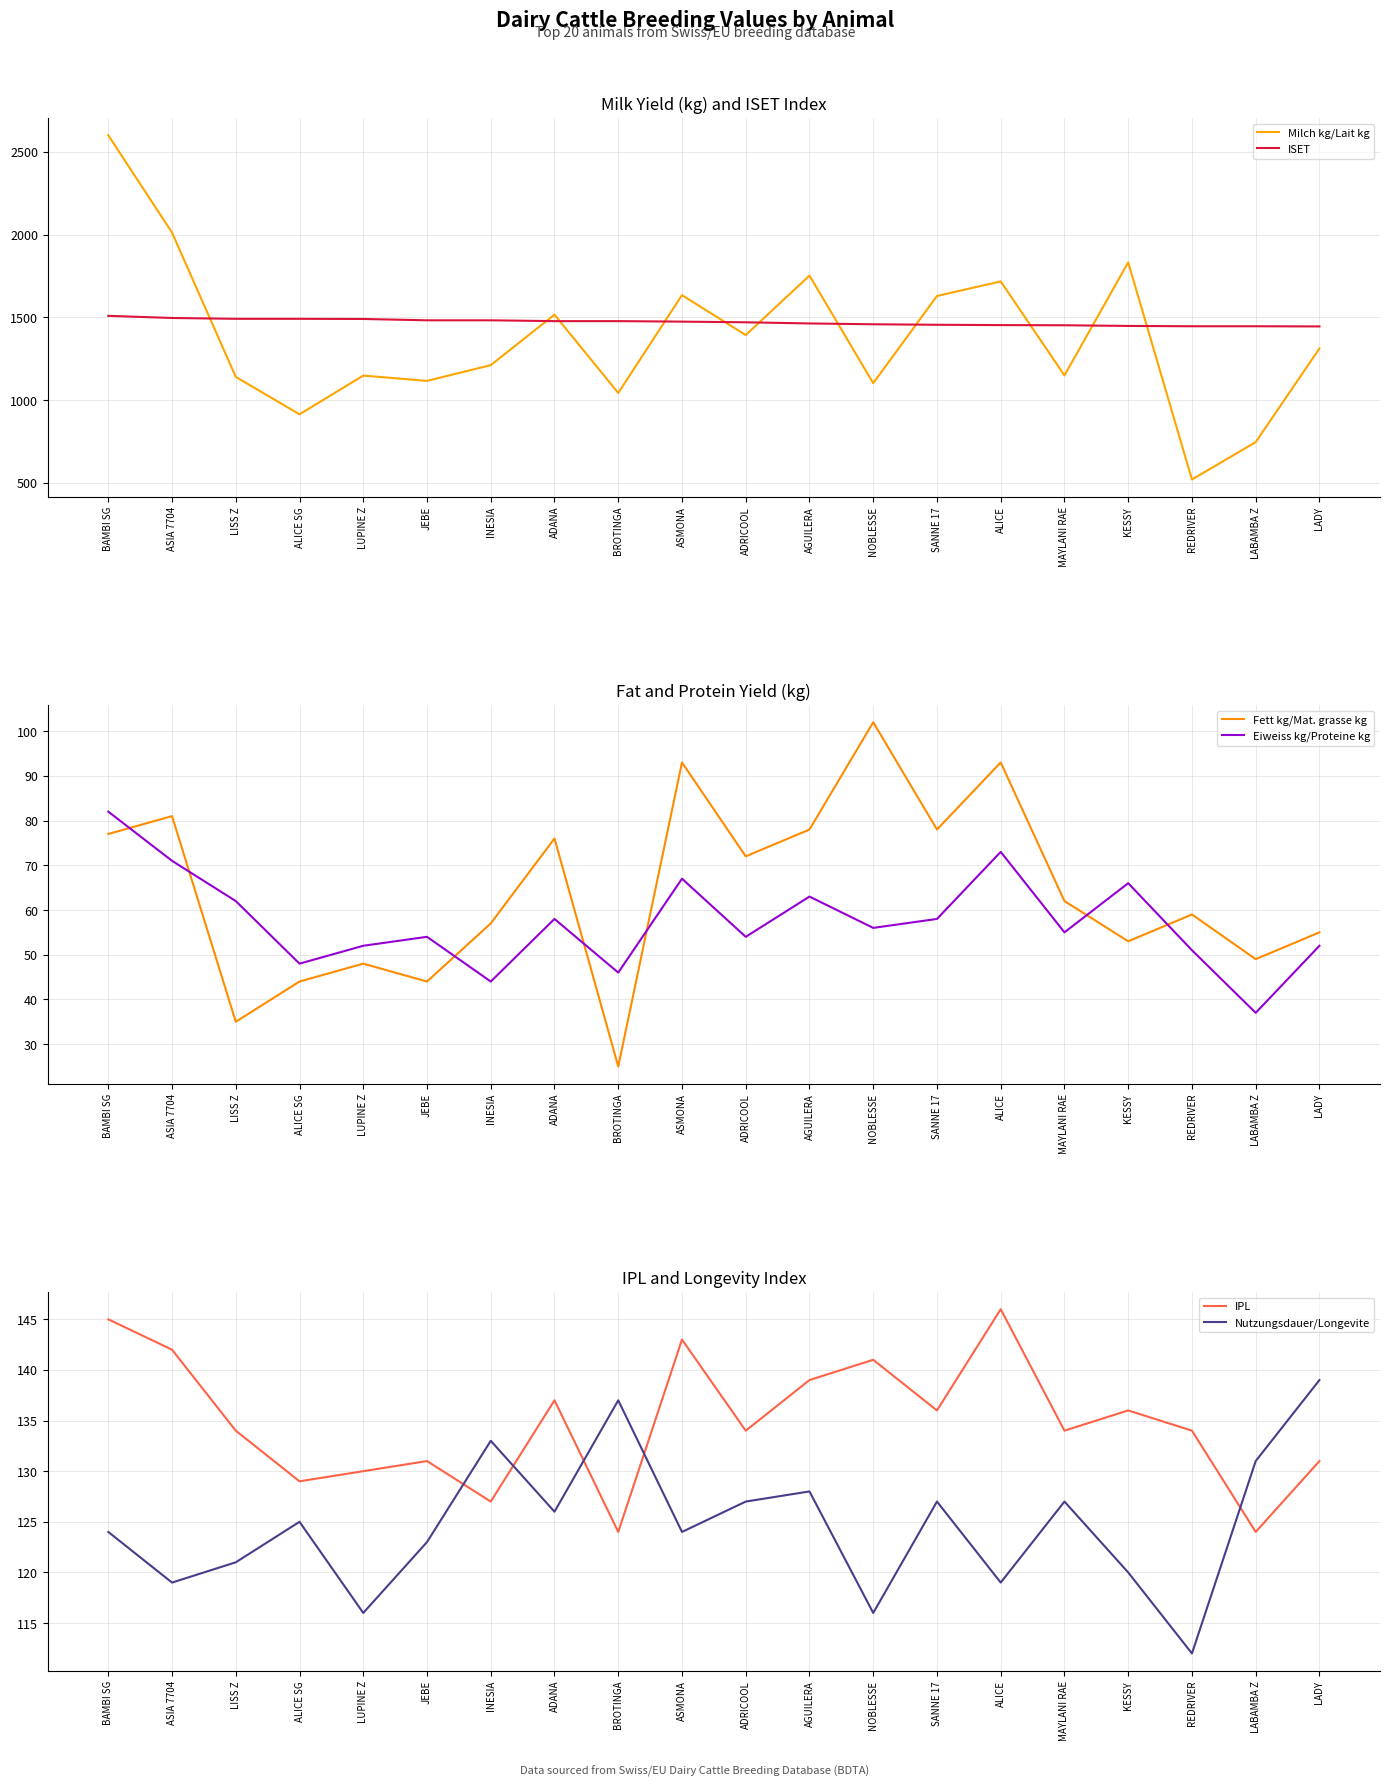

Between LISS Z and BAMBI SG, which is larger?

BAMBI SG